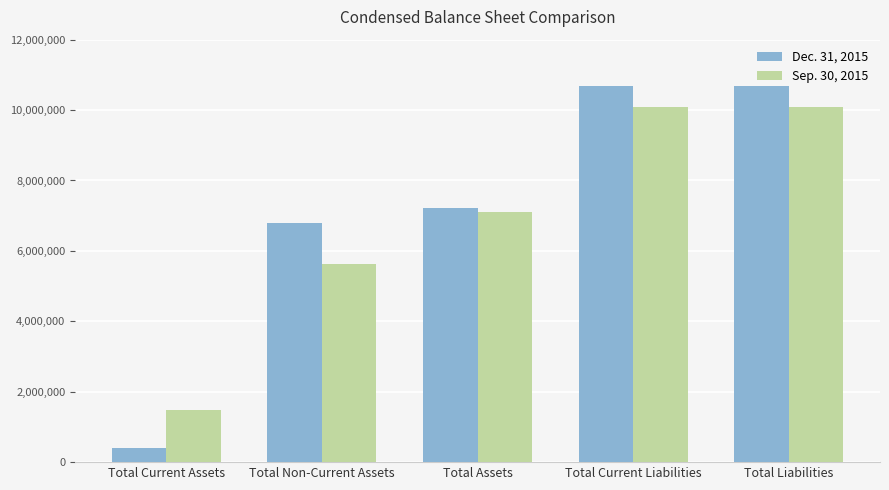

Reading left to right, transcribe all the data shown in this chart.

Dec. 31, 2015: 409408	6795099	7204507	10680045	10680045
Sep. 30, 2015: 1481897	5627698	7109595	10099980	10099980